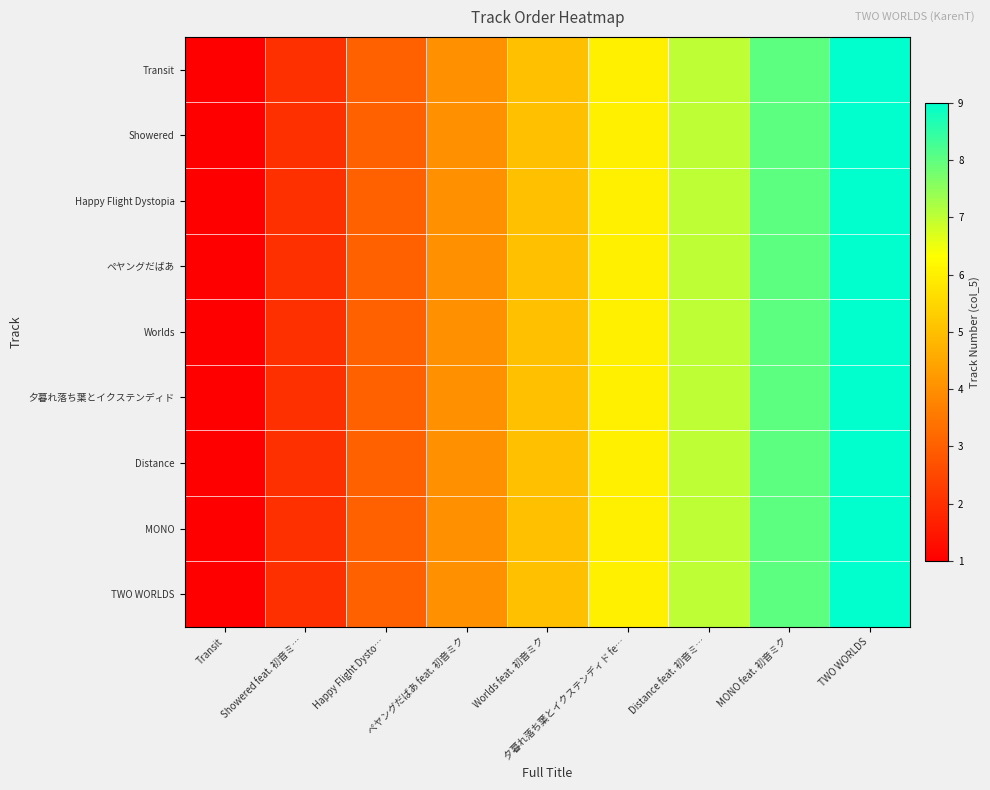

How many categories are shown in the chart?

9